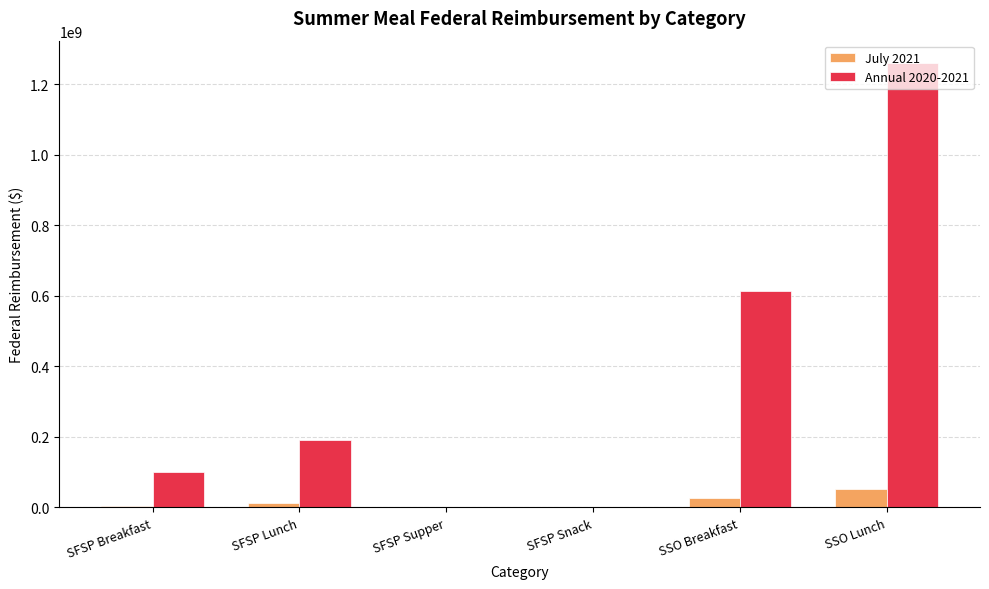

Is it true that July 2021 equals 27325325.4 at SSO Breakfast?

True